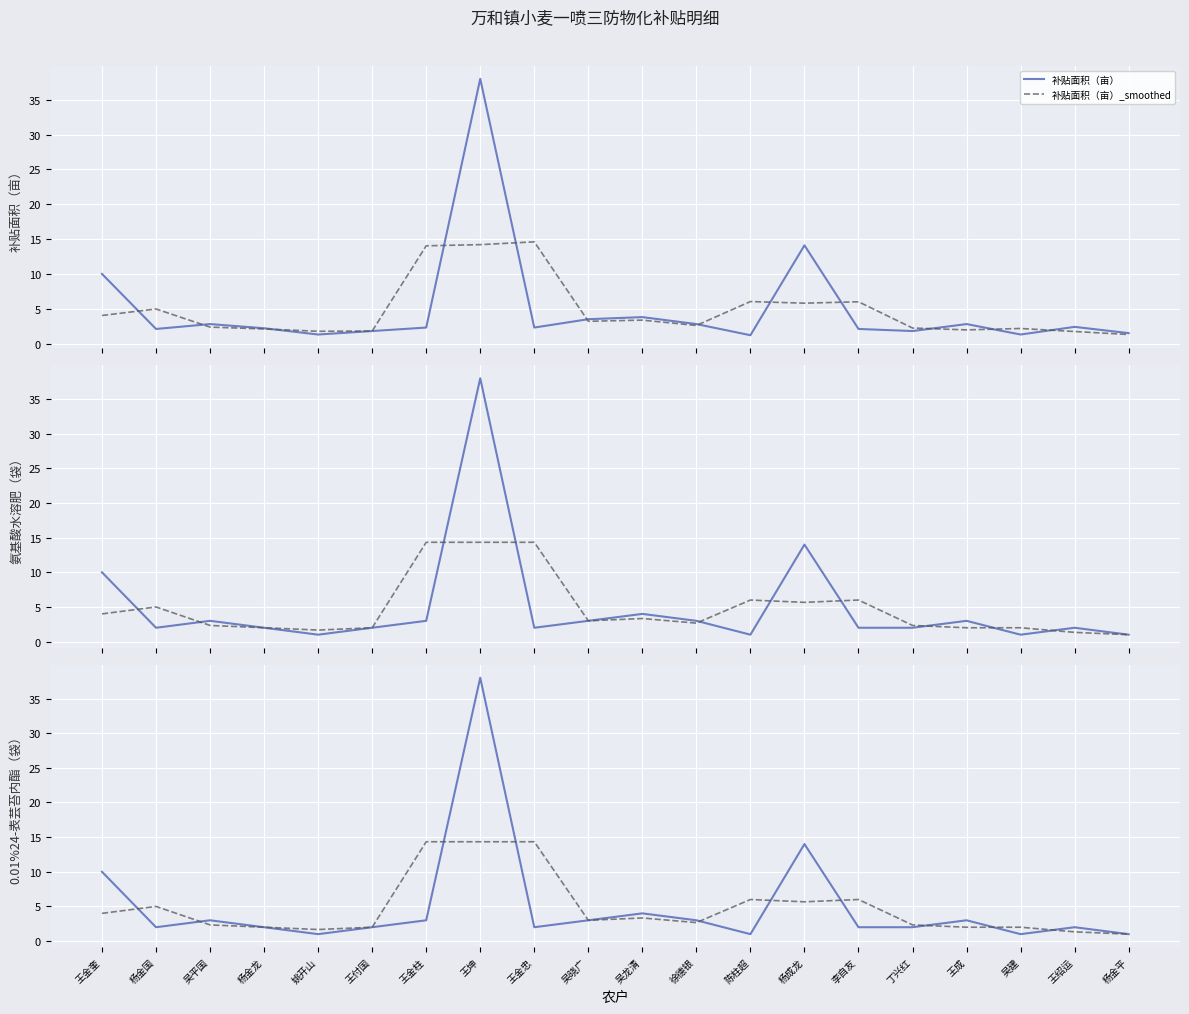

What is the total value across all series at 吴晓广?

18.7